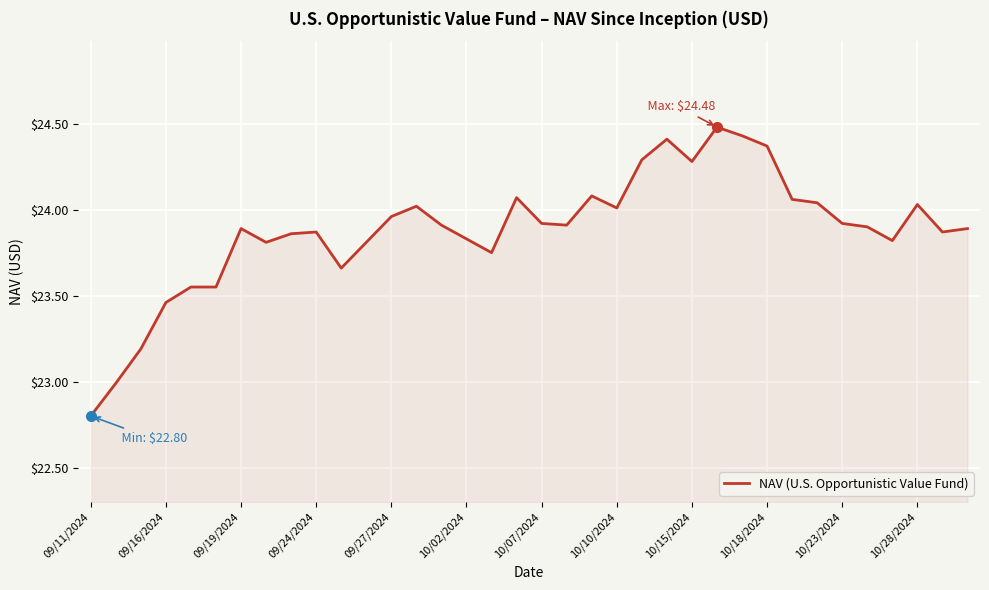

What is the difference between the maximum and minimum values?

1.7